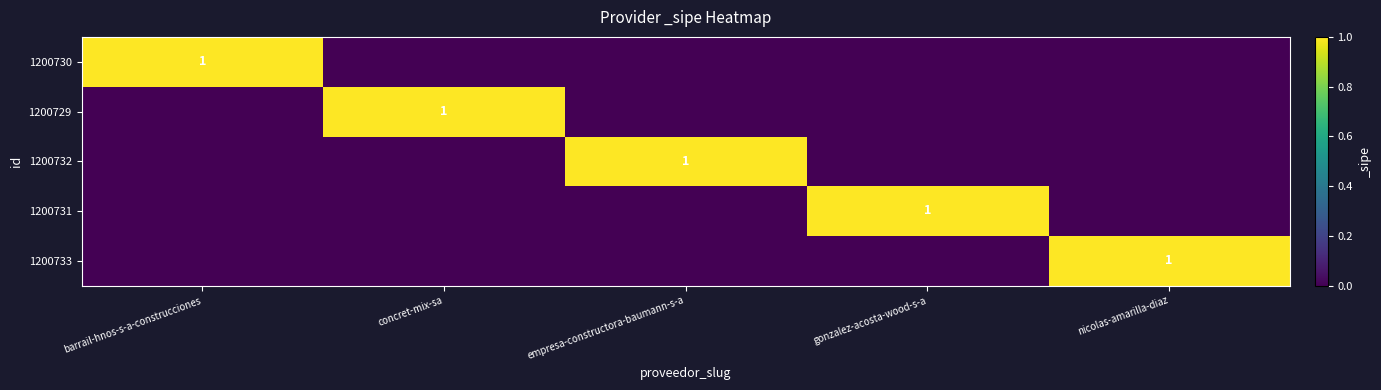

How many distinct data groups are displayed?

5